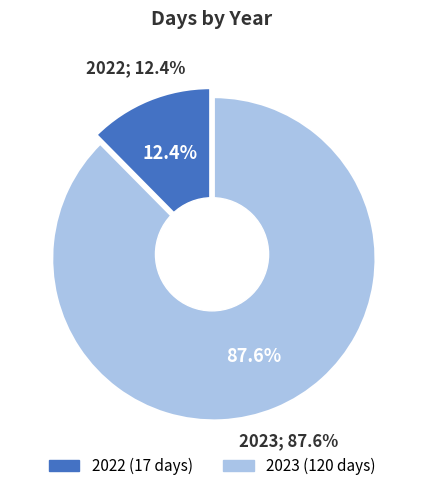

What is the change in value from 2022 to 2023?

+103